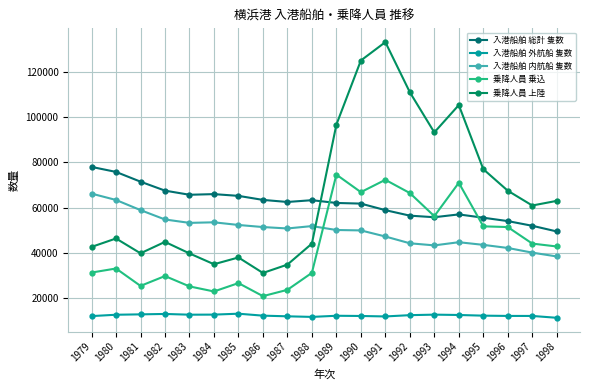

Reading right to left, transcribe all the data shown in this chart.

入港船舶 総計 隻数: 49387	51897	53976	55473	56943	55691	56390	58831	61736	62016	63245	62454	63372	65161	65936	65651	67487	71460	75784	78006
入港船舶 外航船 隻数: 11091	11908	11917	12036	12334	12488	12258	11688	11893	11991	11484	11747	12038	12906	12500	12466	12794	12612	12443	11841
入港船舶 内航船 隻数: 38296	39989	42059	43437	44609	43203	44132	47143	49843	50025	51761	50707	51334	52255	53436	53185	54693	58848	63341	66165
乗降人員 乗込: 42719	43996	51331	51646	70961	56165	66415	72285	66816	74593	31026	23490	20693	26476	22764	25014	29608	25232	32950	31154
乗降人員 上陸: 62947	60886	67454	77001	105433	93311	111126	133351	125194	96746	43986	34677	30974	37844	34843	39639	44755	39692	46266	42528